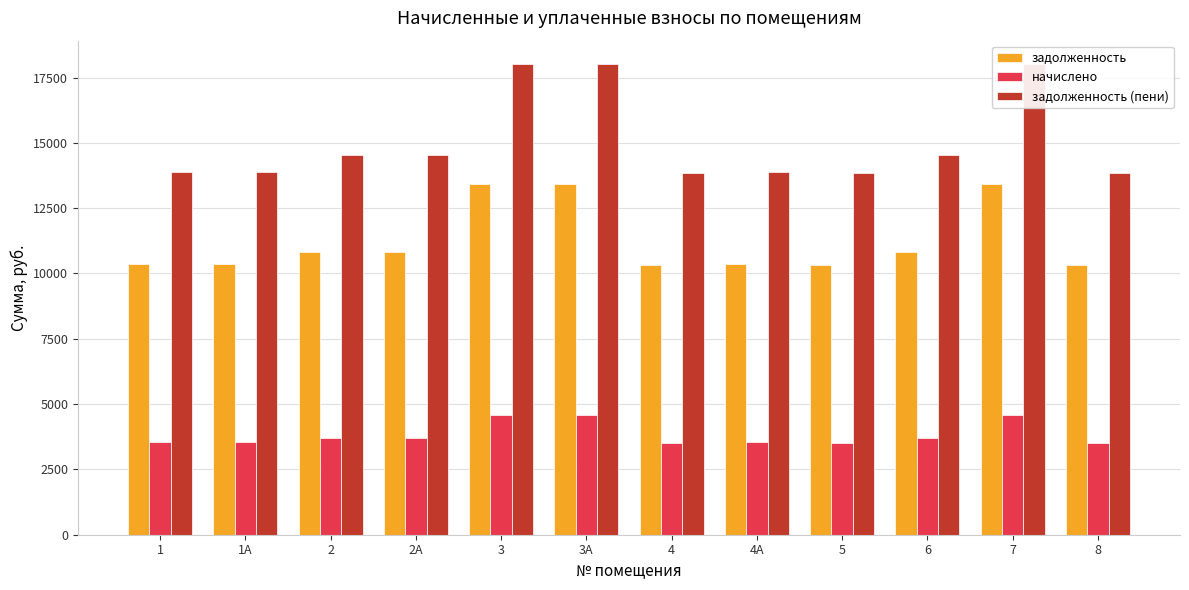

Which category has the highest value across all series?

3